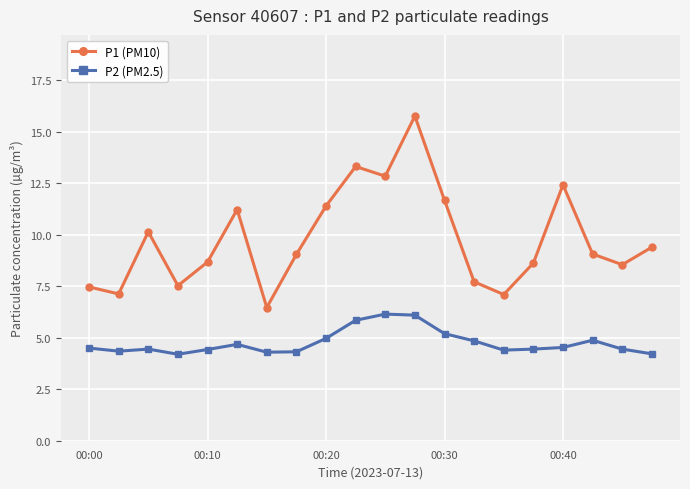

What is the minimum value for P2 (PM2.5)?

4.2